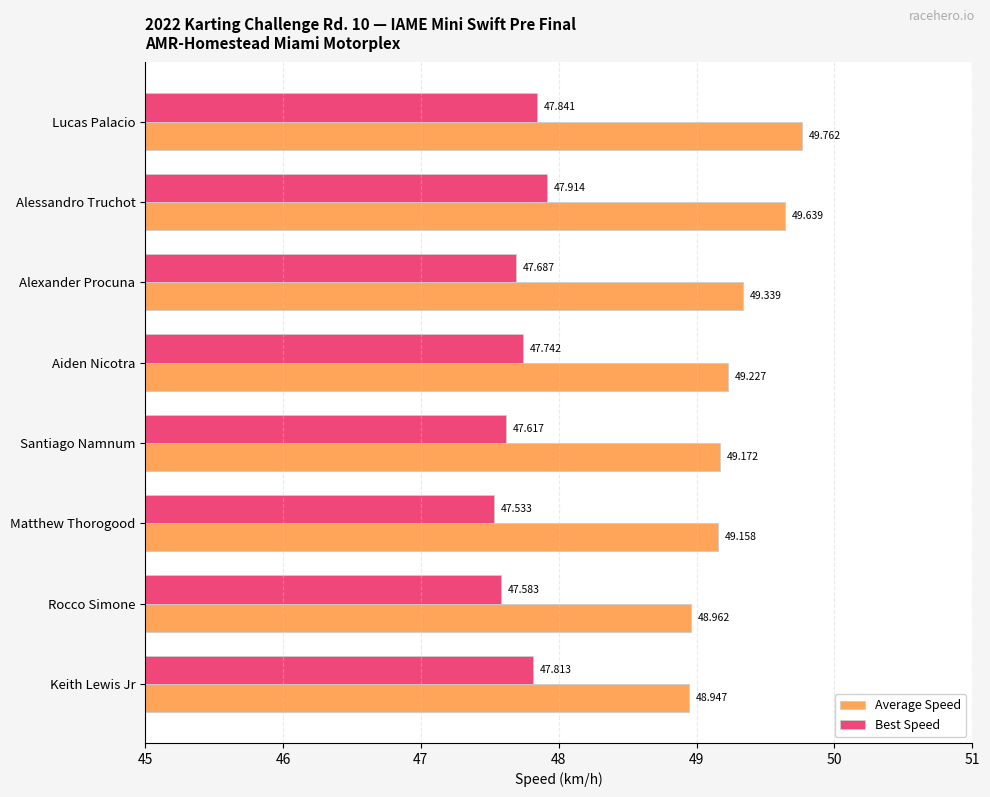

At which label does Best Speed reach its minimum?

Matthew Thorogood